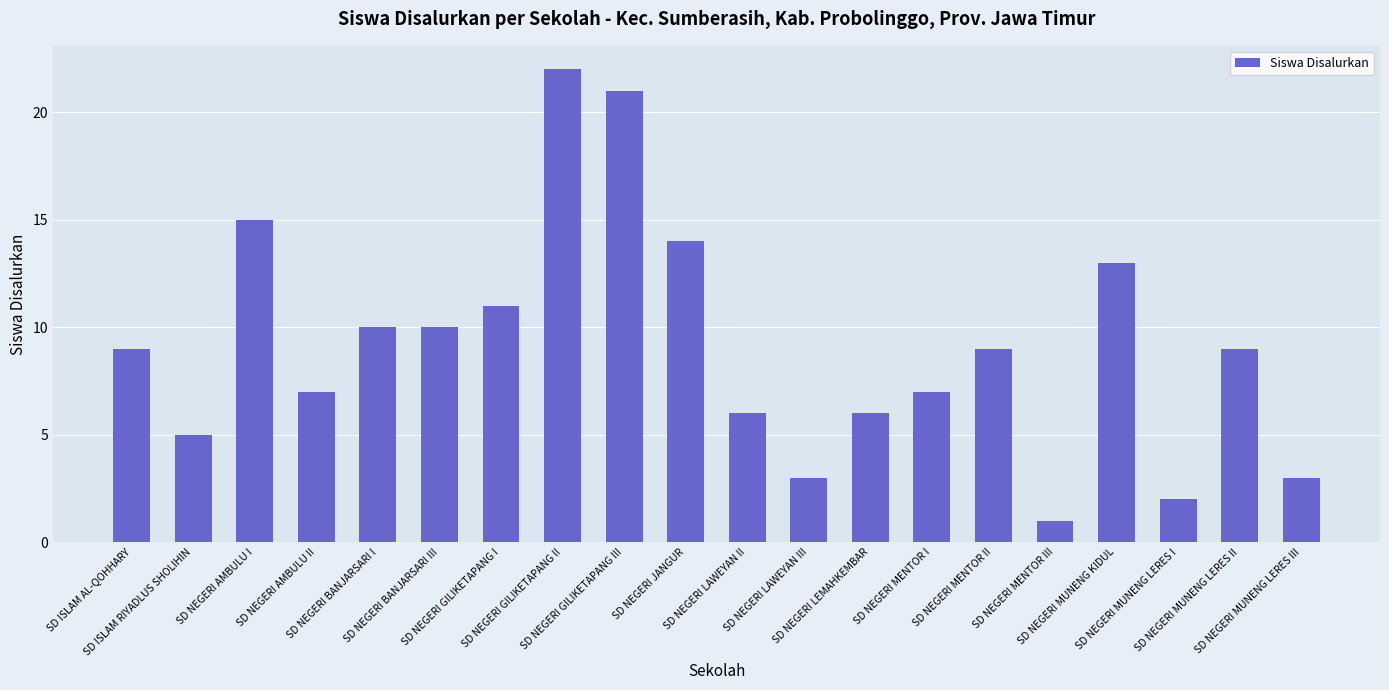

What is the label of the 3rd bar from the left?

SD NEGERI AMBULU I